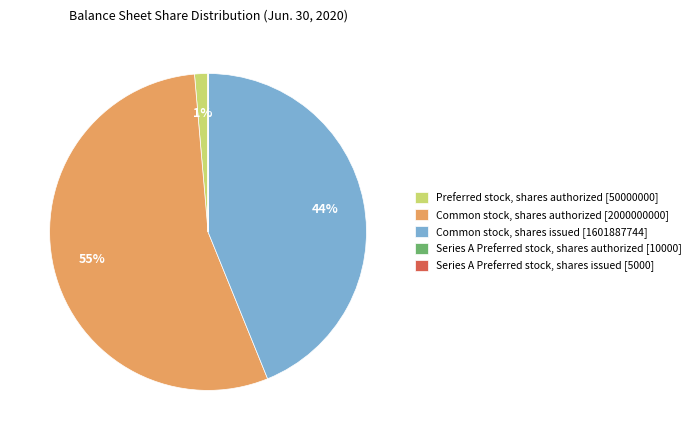

Do Common stock, shares issued [1601887744] and Preferred stock, shares authorized [50000000] together represent more than half of the pie?

No